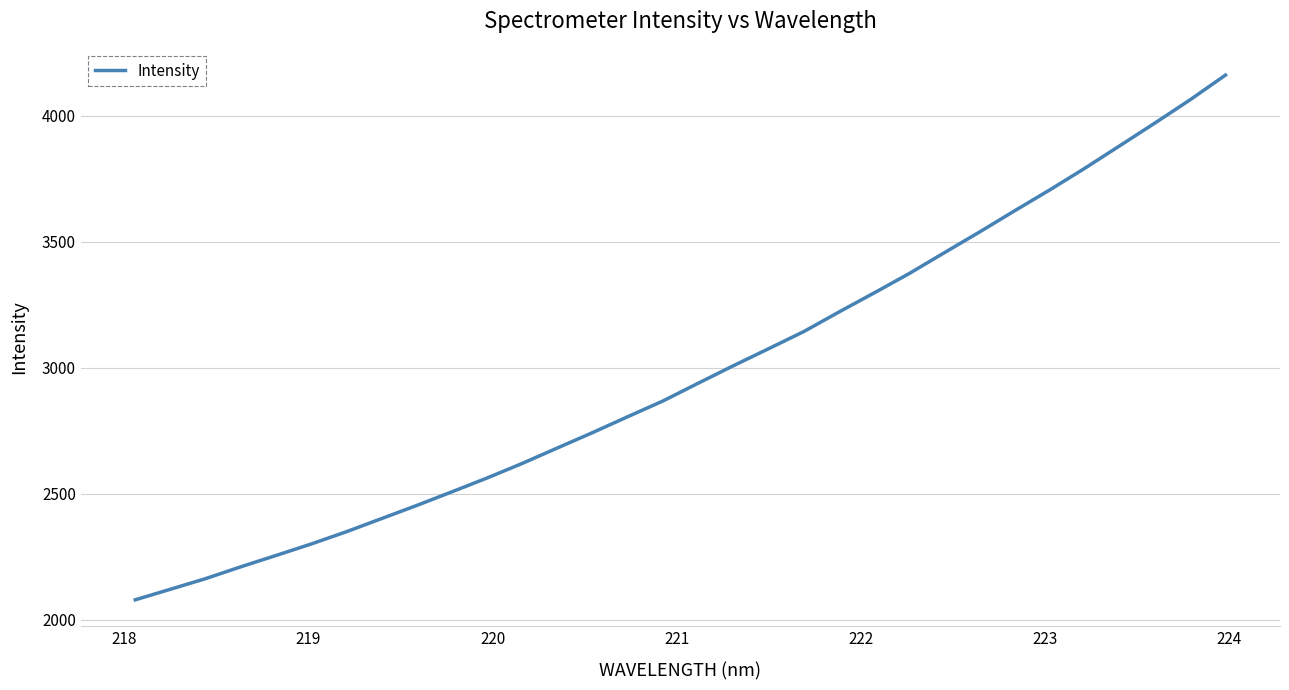

What is the smallest value displayed?

2079.3